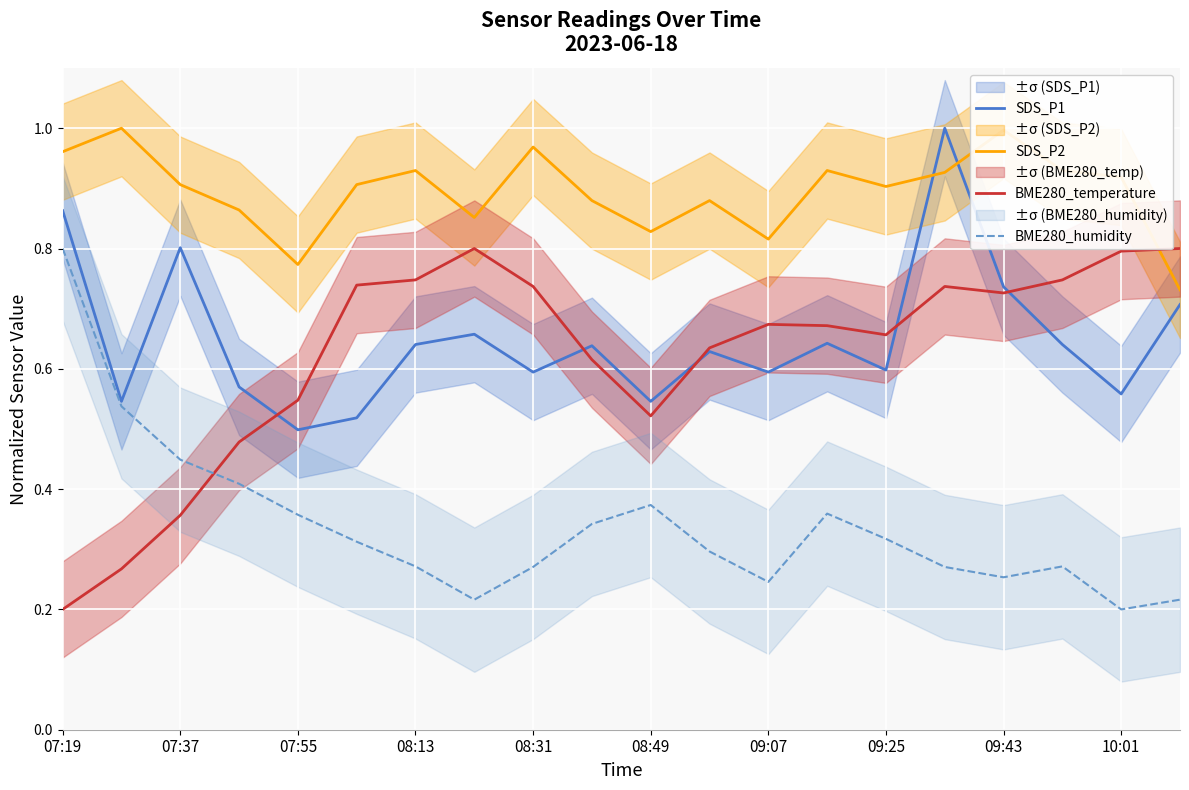

How many times do SDS_P1 and SDS_P2 cross each other?

2